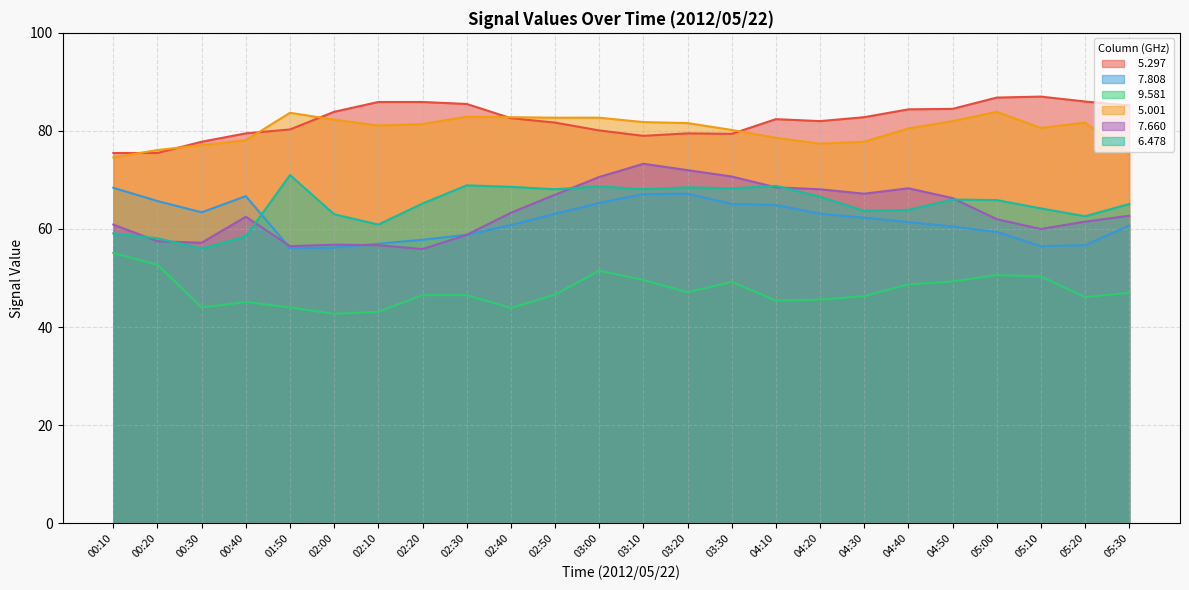

What is the greatest value displayed?

87.0